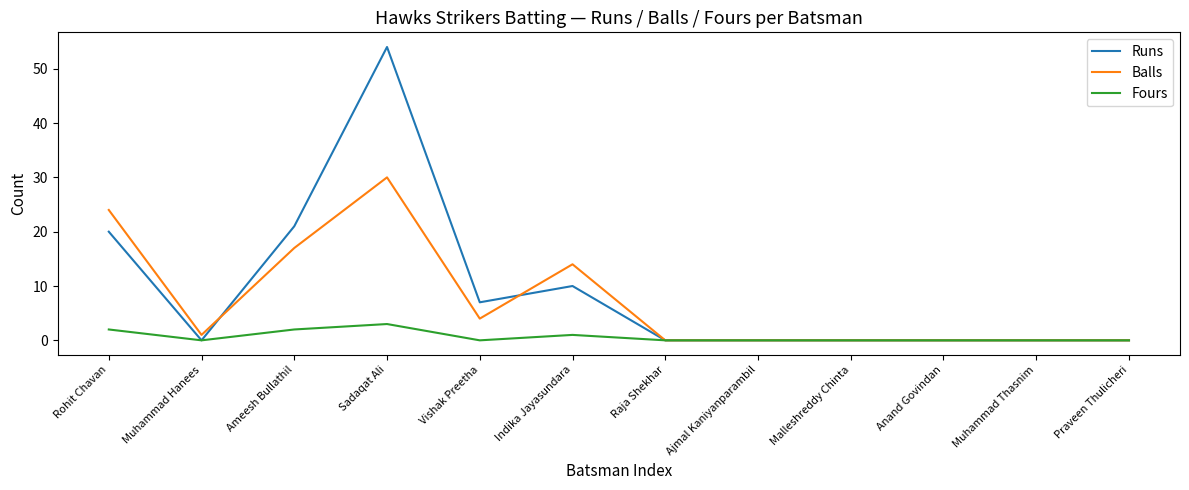

Reading left to right, what are all the values shown in this chart?

Runs: Rohit Chavan=20	Muhammad Hanees=0	Ameesh Bullathil=21	Sadaqat Ali=54	Vishak Preetha=7	Indika Jayasundara=10	Raja Shekhar=0	Ajmal Kaniyanparambil=0	Malleshreddy Chinta=0	Anand Govindan=0	Muhammad Thasnim=0	Praveen Thulicheri=0
Balls: Rohit Chavan=24	Muhammad Hanees=1	Ameesh Bullathil=17	Sadaqat Ali=30	Vishak Preetha=4	Indika Jayasundara=14	Raja Shekhar=0	Ajmal Kaniyanparambil=0	Malleshreddy Chinta=0	Anand Govindan=0	Muhammad Thasnim=0	Praveen Thulicheri=0
Fours: Rohit Chavan=2	Muhammad Hanees=0	Ameesh Bullathil=2	Sadaqat Ali=3	Vishak Preetha=0	Indika Jayasundara=1	Raja Shekhar=0	Ajmal Kaniyanparambil=0	Malleshreddy Chinta=0	Anand Govindan=0	Muhammad Thasnim=0	Praveen Thulicheri=0